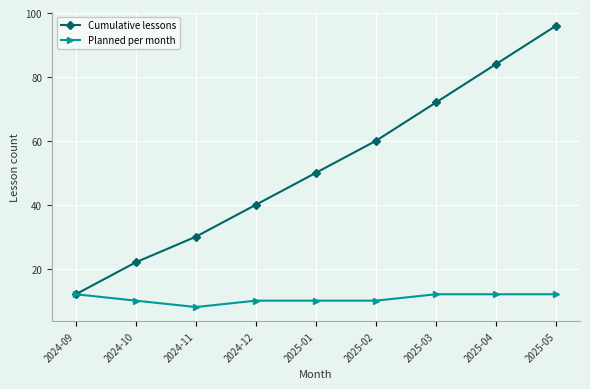

Is the value of Planned per month at 2025-05 greater than the value of Cumulative lessons at 2025-02?

No